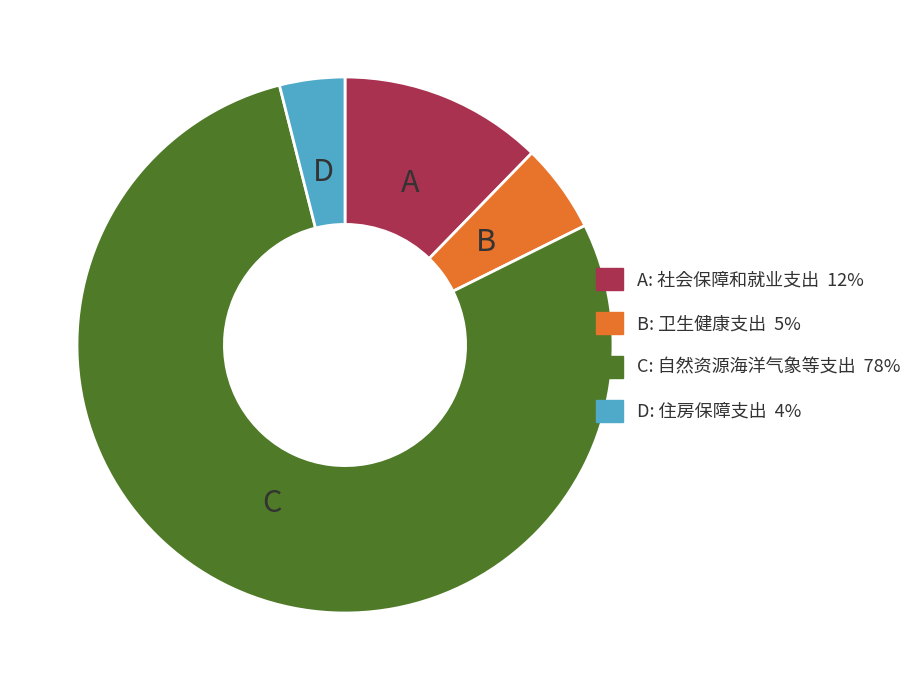

Combined, do B: 卫生健康支出 5% and D: 住房保障支出 4% account for over 50%?

No